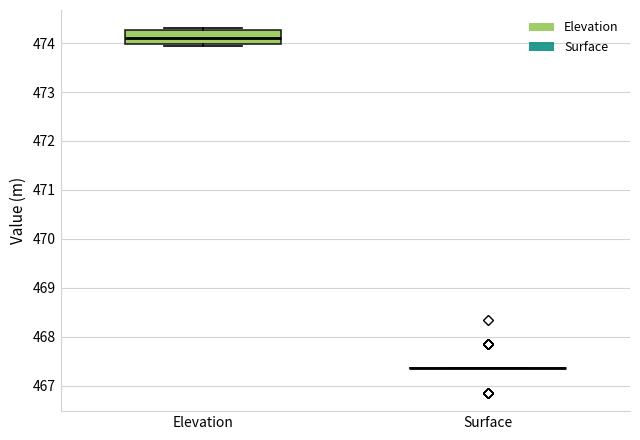

Comparing the boxes themselves (not the whiskers), which one is the tallest?

Elevation